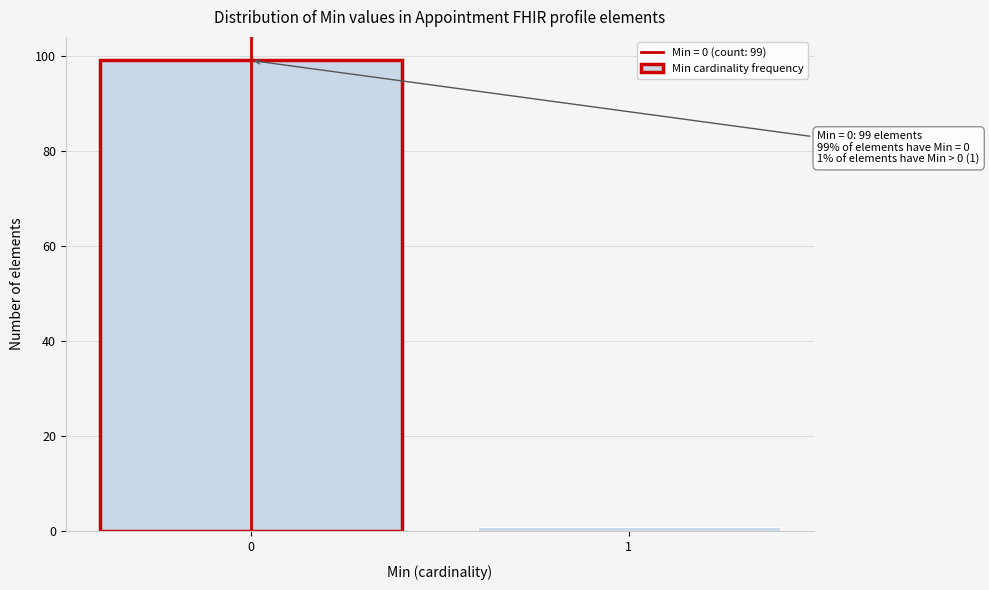

Reading right to left, extract all data points from this chart.

1=1	0=99